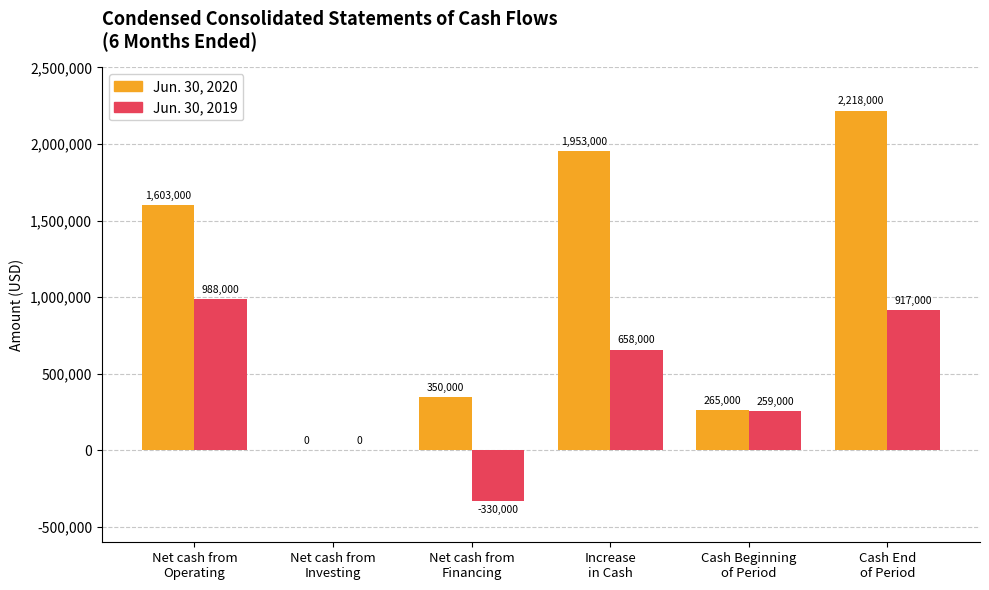

How many data points does each series have?

6